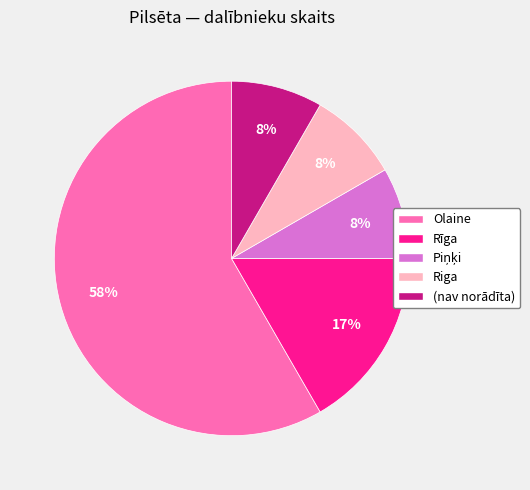

To the nearest percent, what is the combined percentage of (nav norādīta) and Olaine?

67%